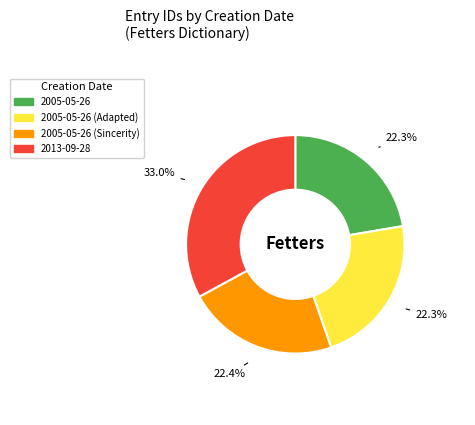

Which slice is the largest?

2013-09-28